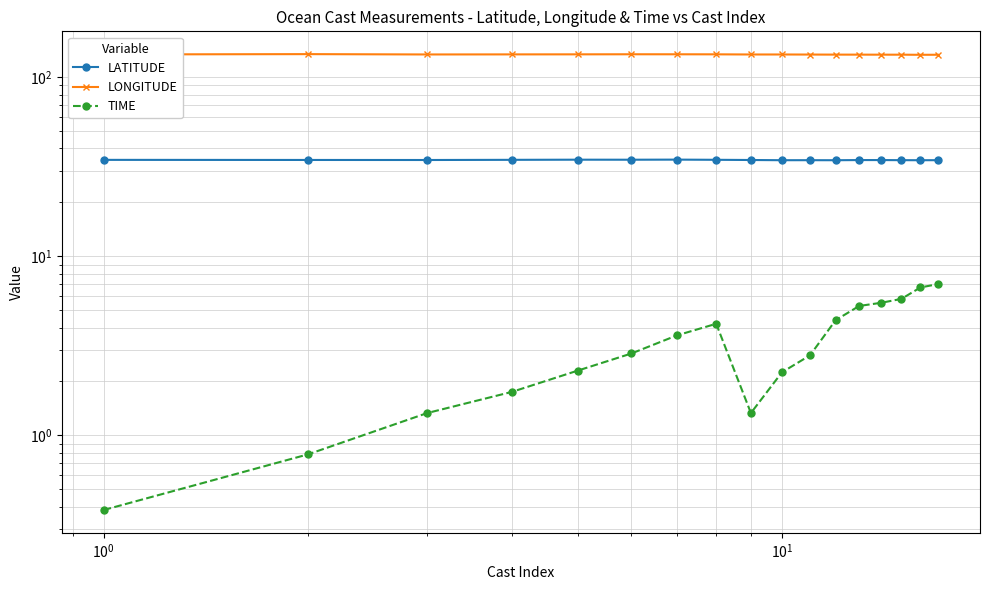

List the series in order of their overall mean, lowest first.

TIME, LATITUDE, LONGITUDE